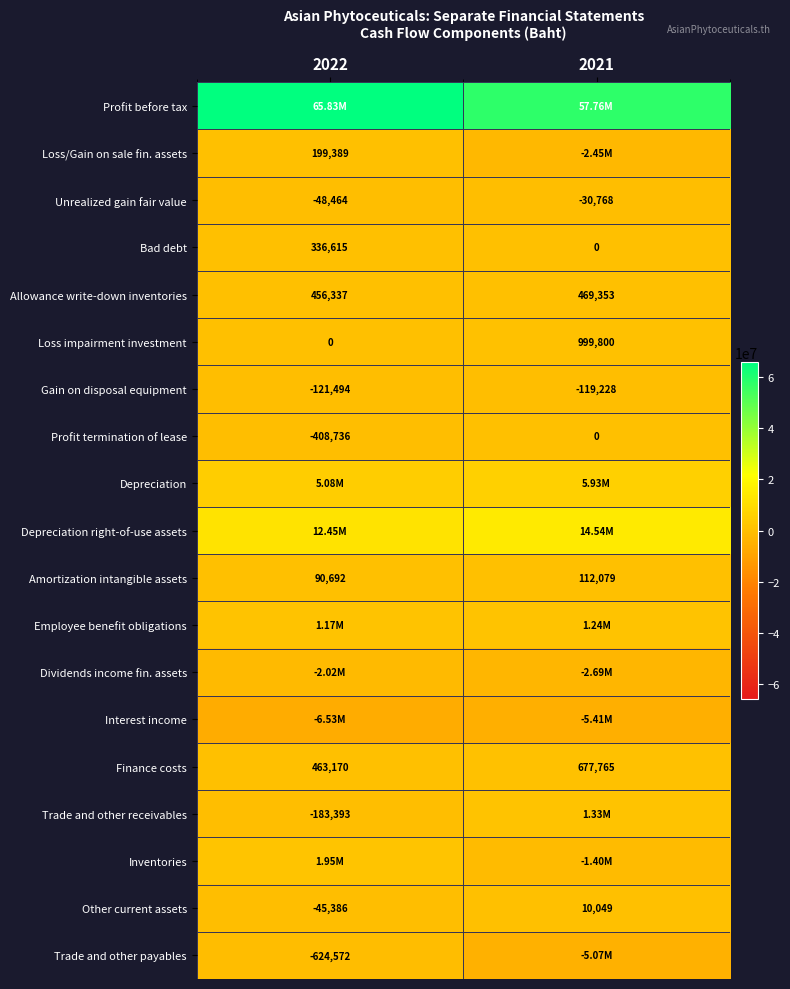

Rank the categories by Allowance write-down inventories value from lowest to highest.

2022, 2021